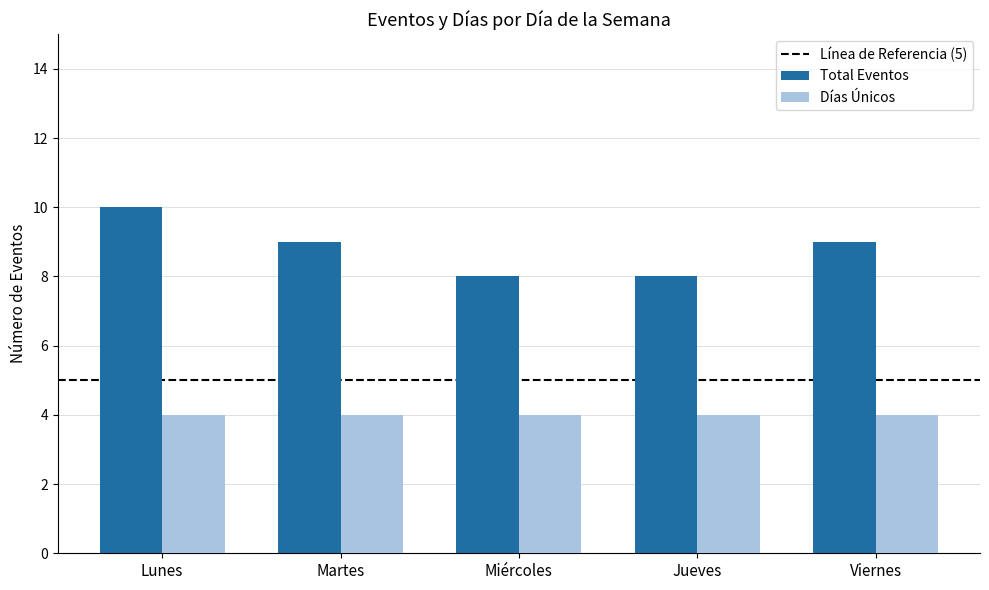

Reading left to right, what are all the values shown in this chart?

Total Eventos: 10	9	8	8	9
Días Únicos: 4	4	4	4	4